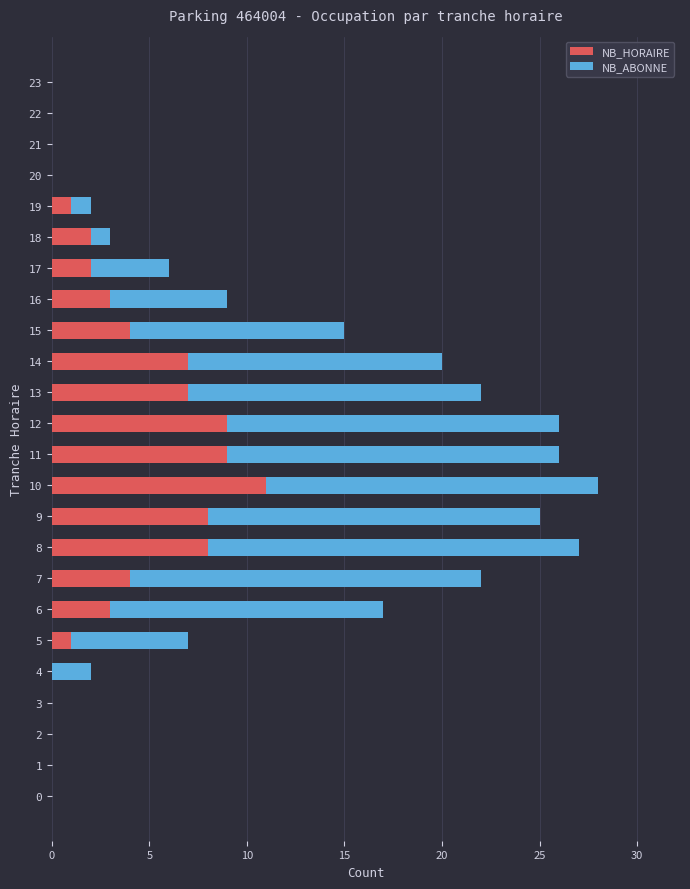

The value of NB_HORAIRE at 1 is 0. True or false?

True